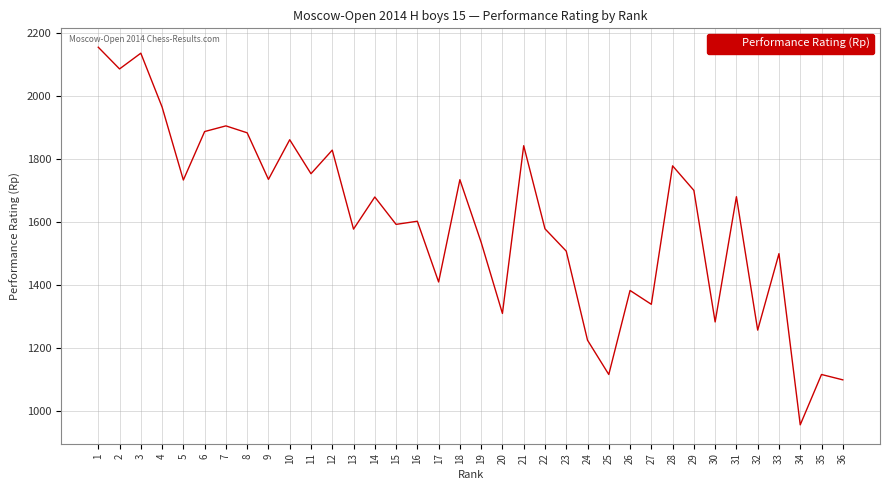

What is the greatest value displayed?

2156